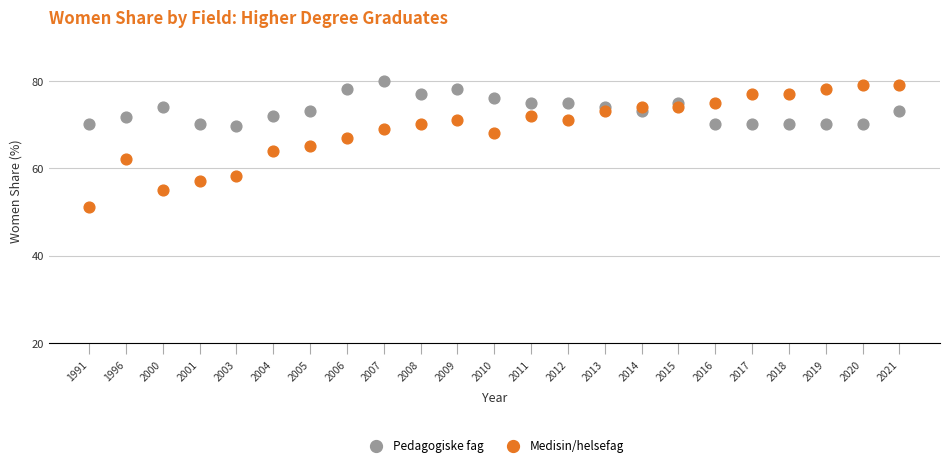

Which series has the widest spread of Y values?

Medisin/helsefag